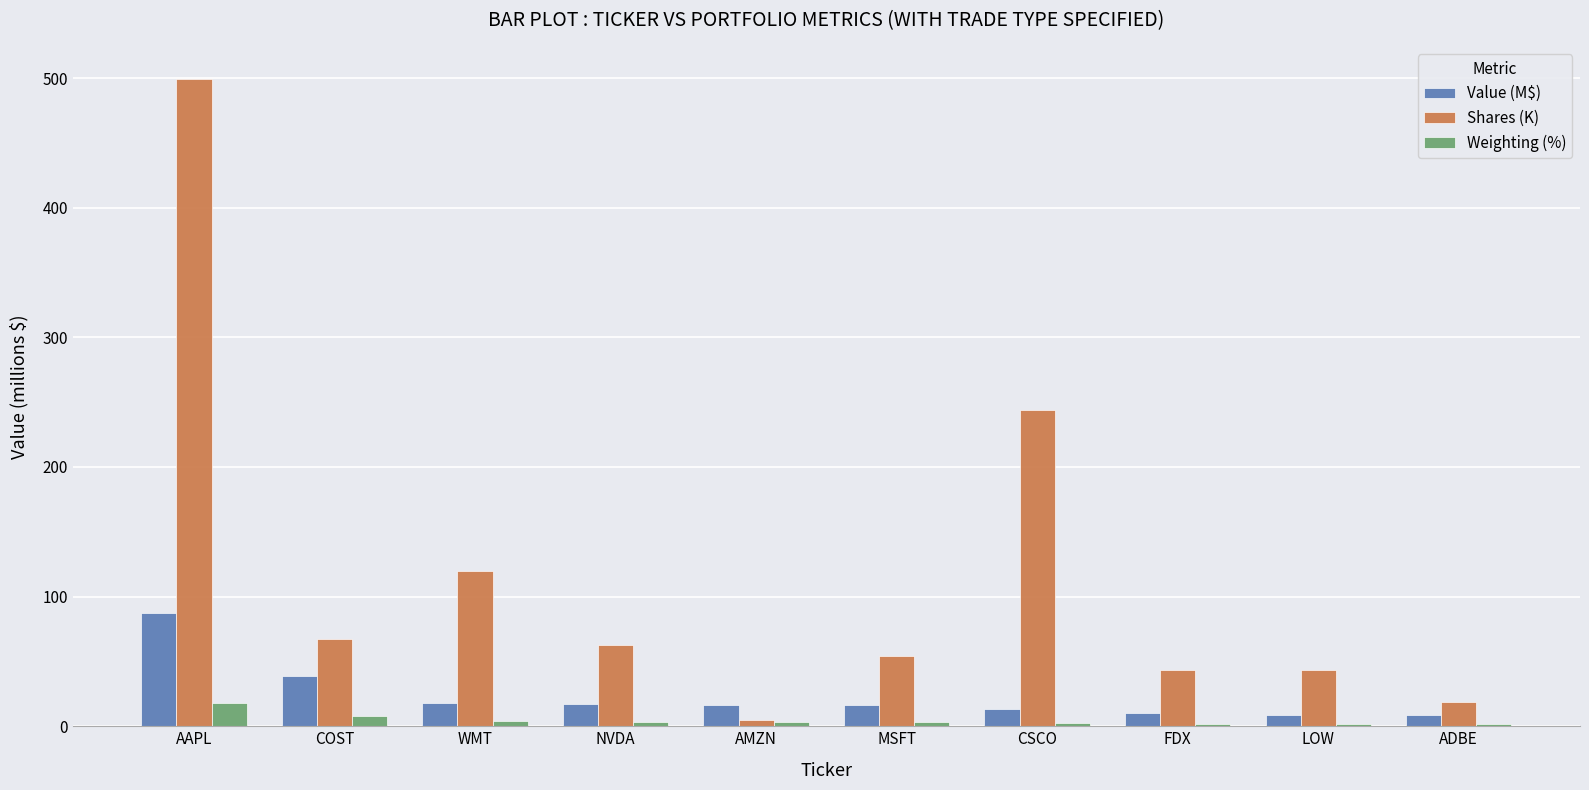

Which category has the highest value across all series?

AAPL